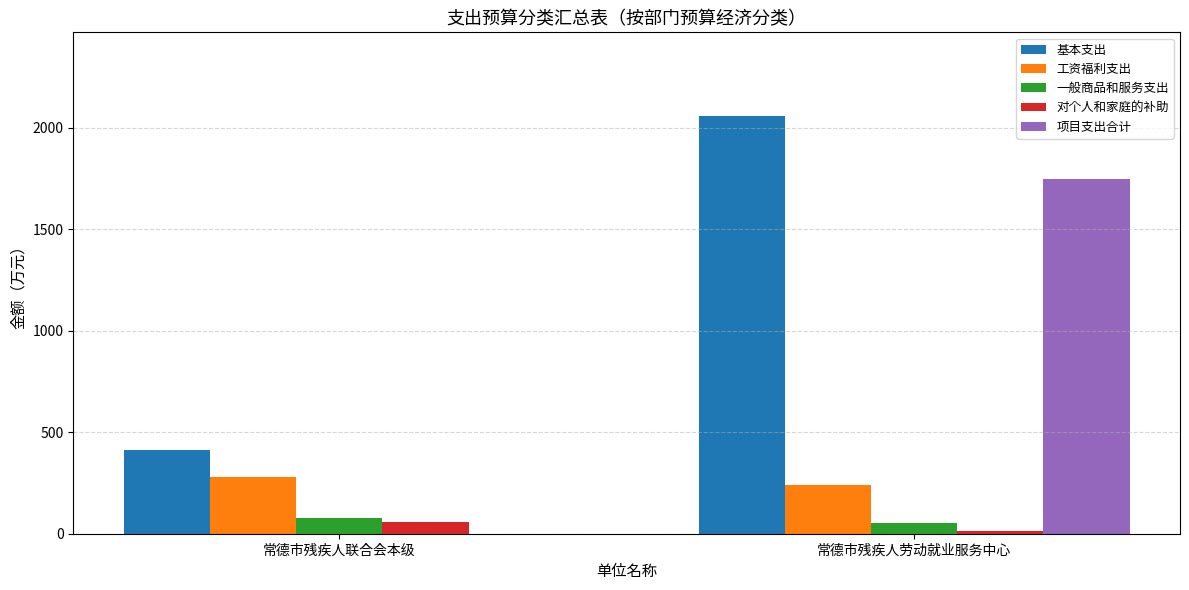

The 项目支出合计 series shows 812.5 at 常德市残疾人劳动就业服务中心. True or false?

False